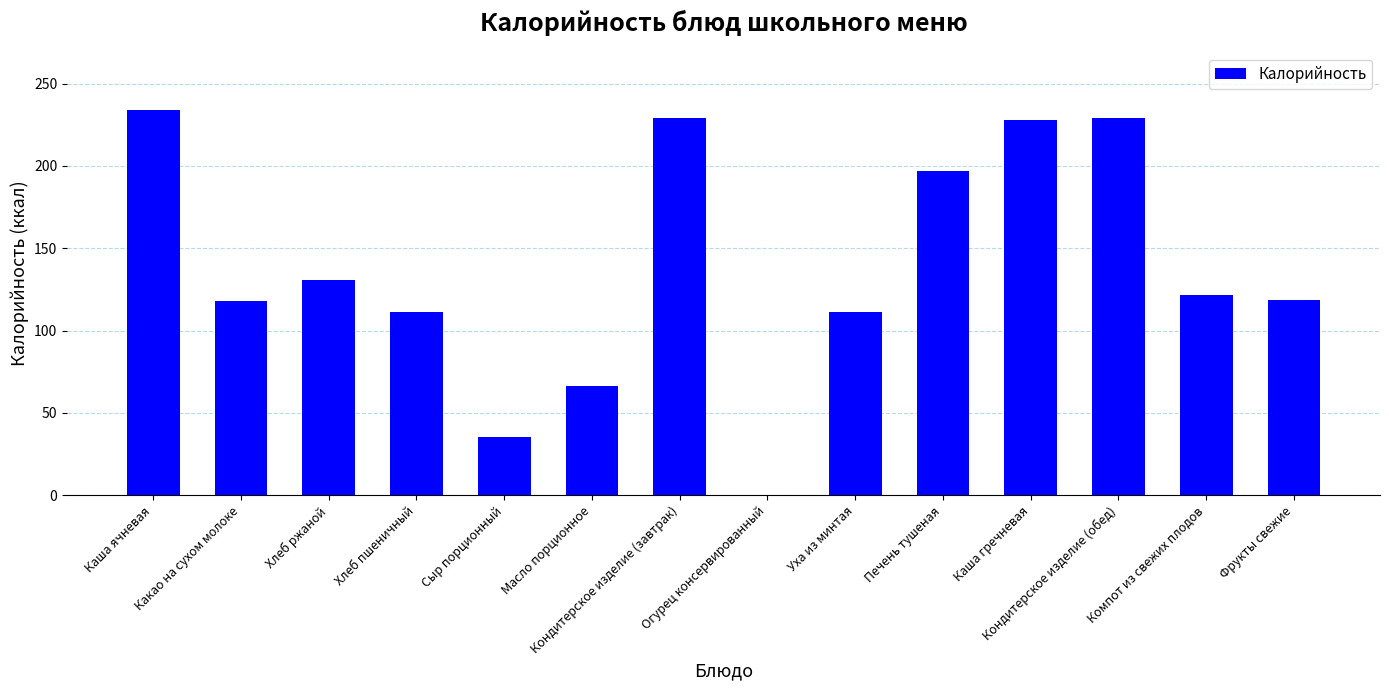

The value at Сыр порционный is 35.3. True or false?

True